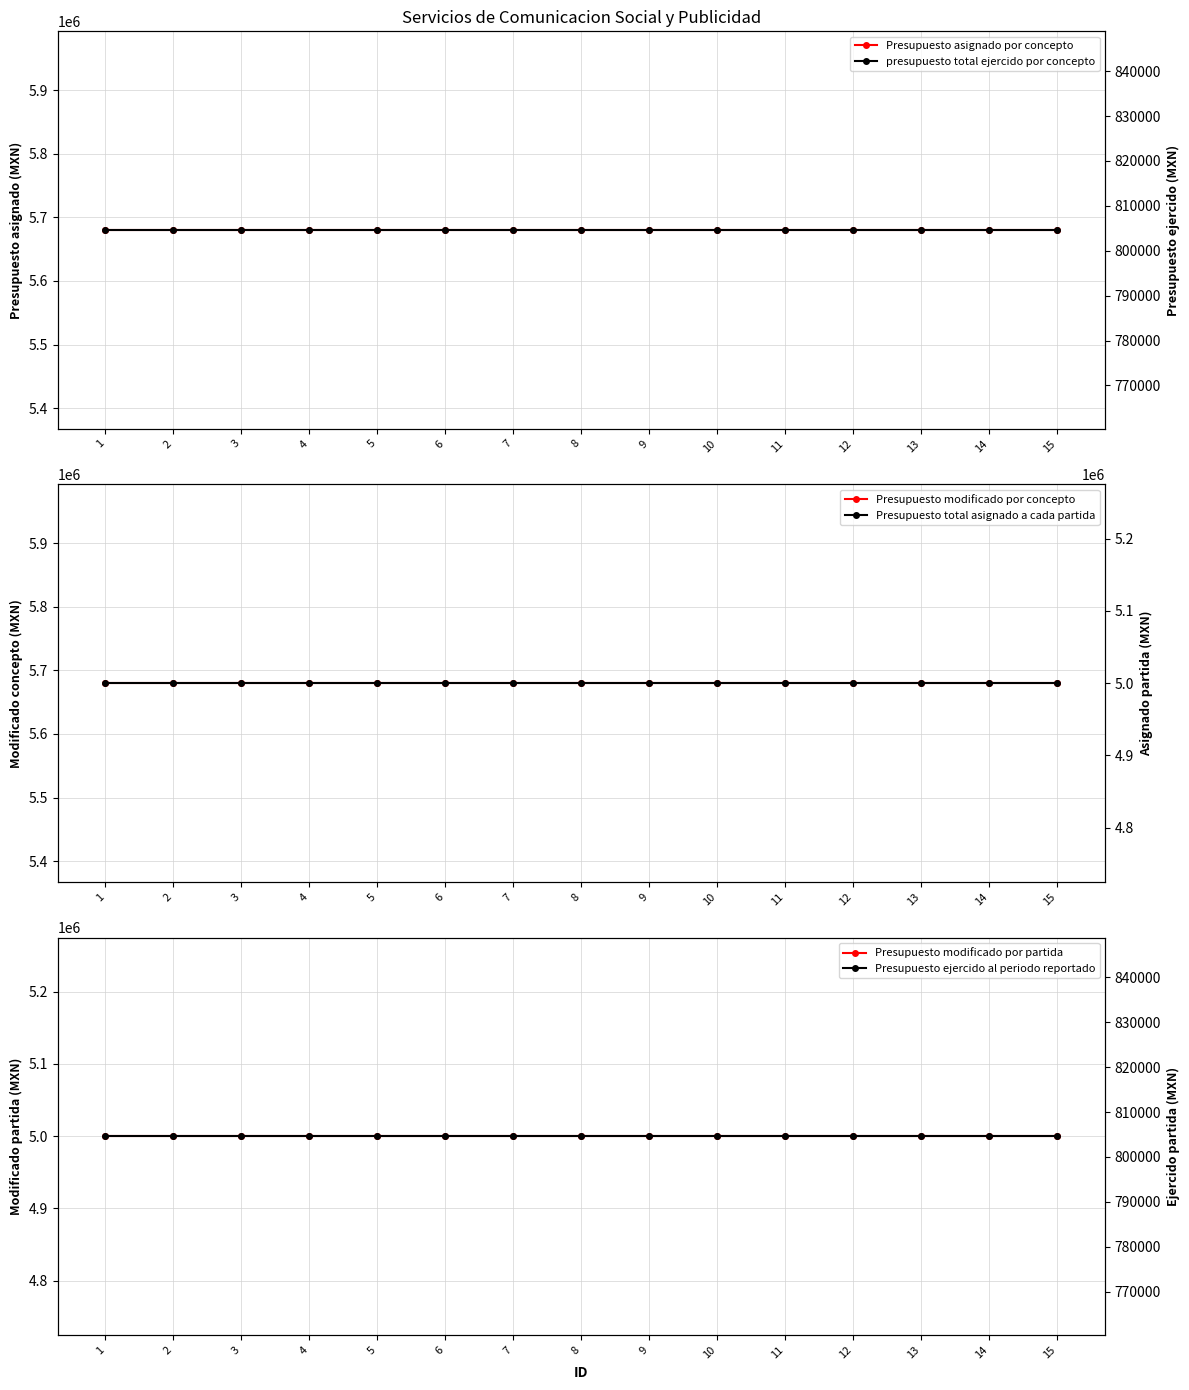

True or false: Presupuesto modificado por partida and Presupuesto asignado por concepto intersect in this chart.

False